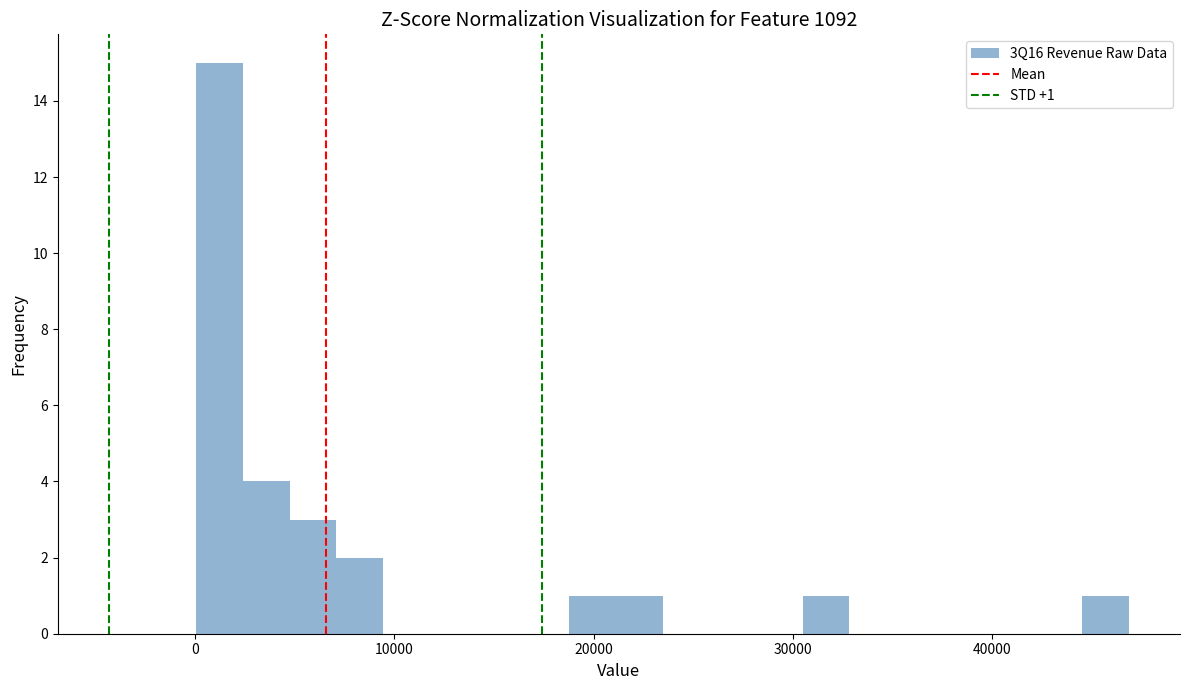

Read against the x-axis, roughly where is the centre of the tallest bar?

1000